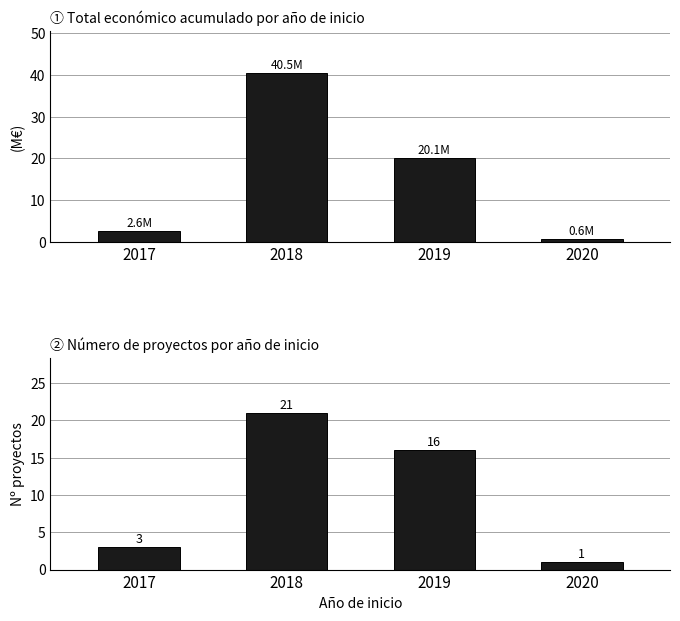

At which label does Total económico (M€) first exceed 20?

2018